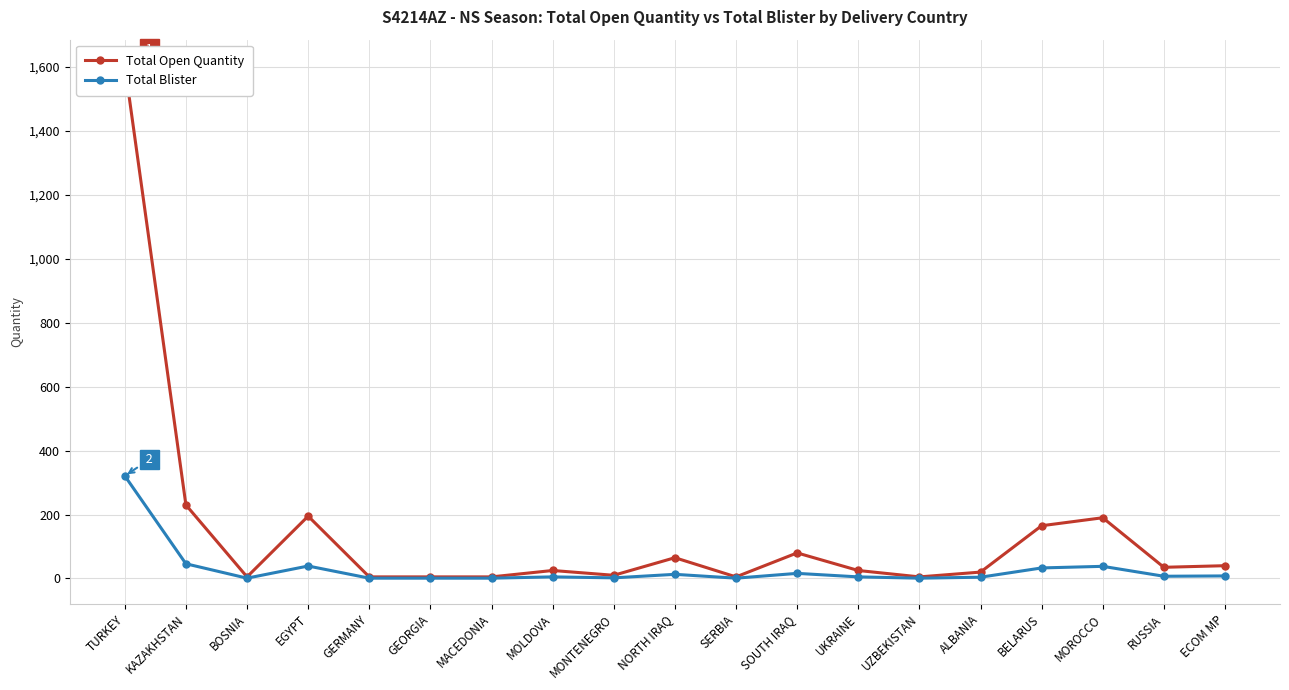

At which label does Total Blister first exceed 5?

TURKEY